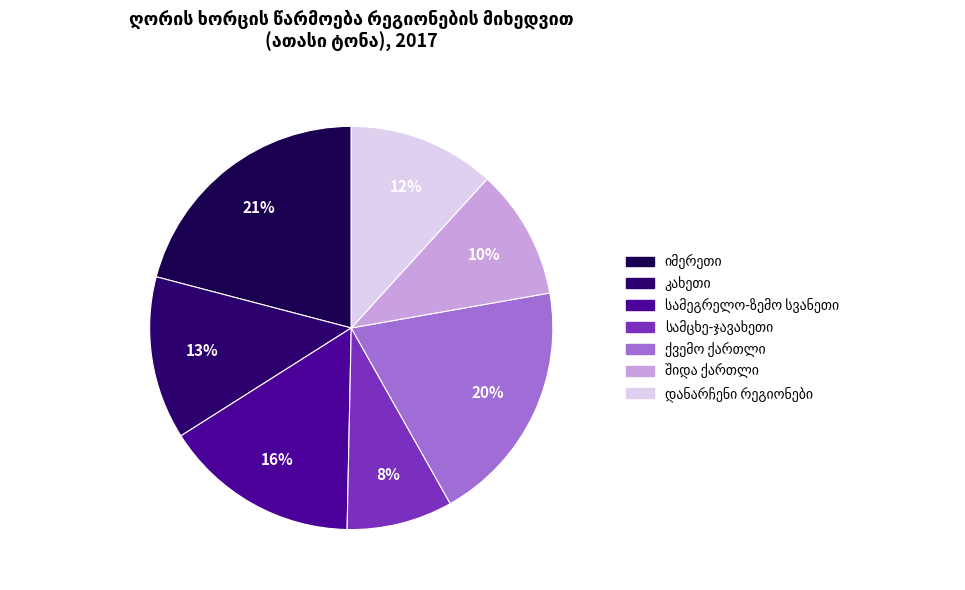

Approximately how many times larger is the value at შიდა ქართლი compared to ქვემო ქართლი?

0.5